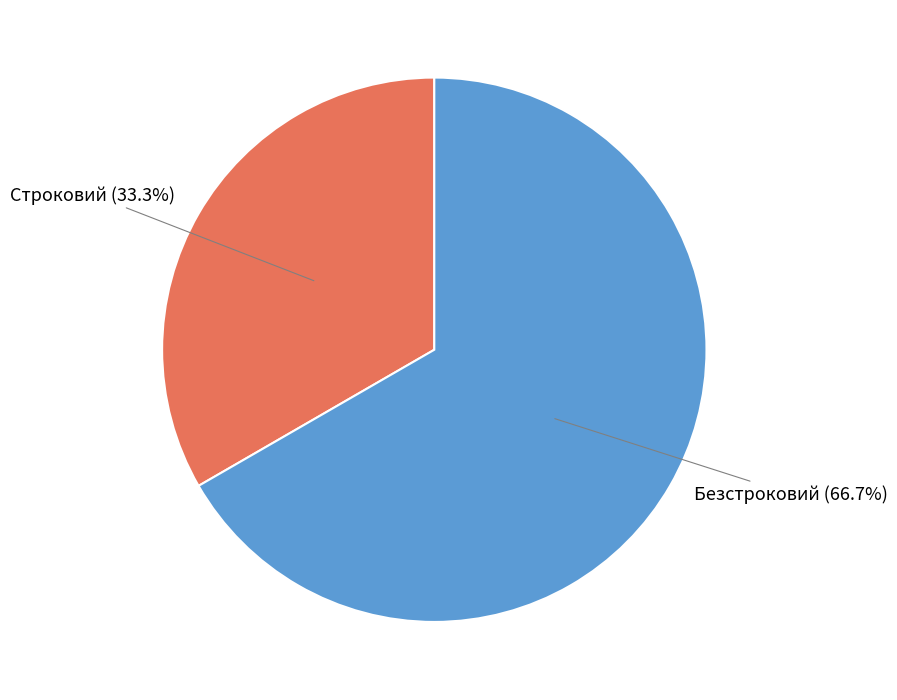

Does any single category account for the majority?

Yes